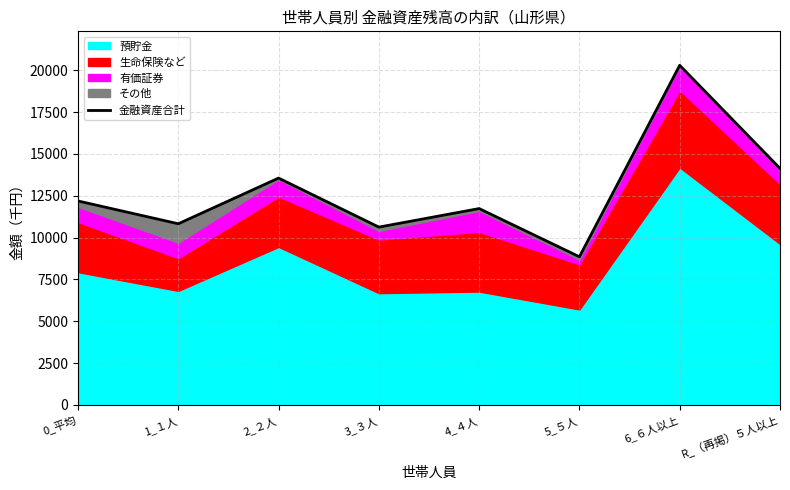

What is the average value?

12776